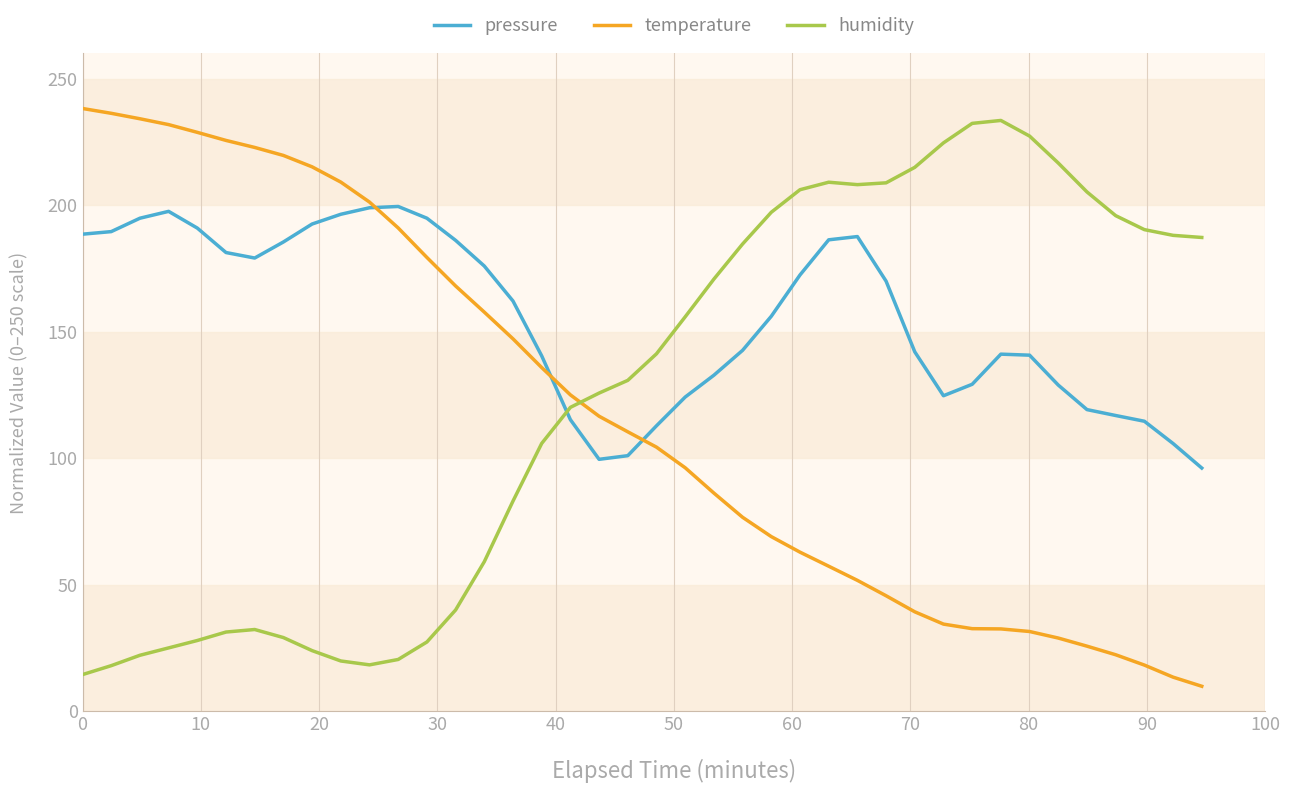

What is the smallest value displayed?

9.8